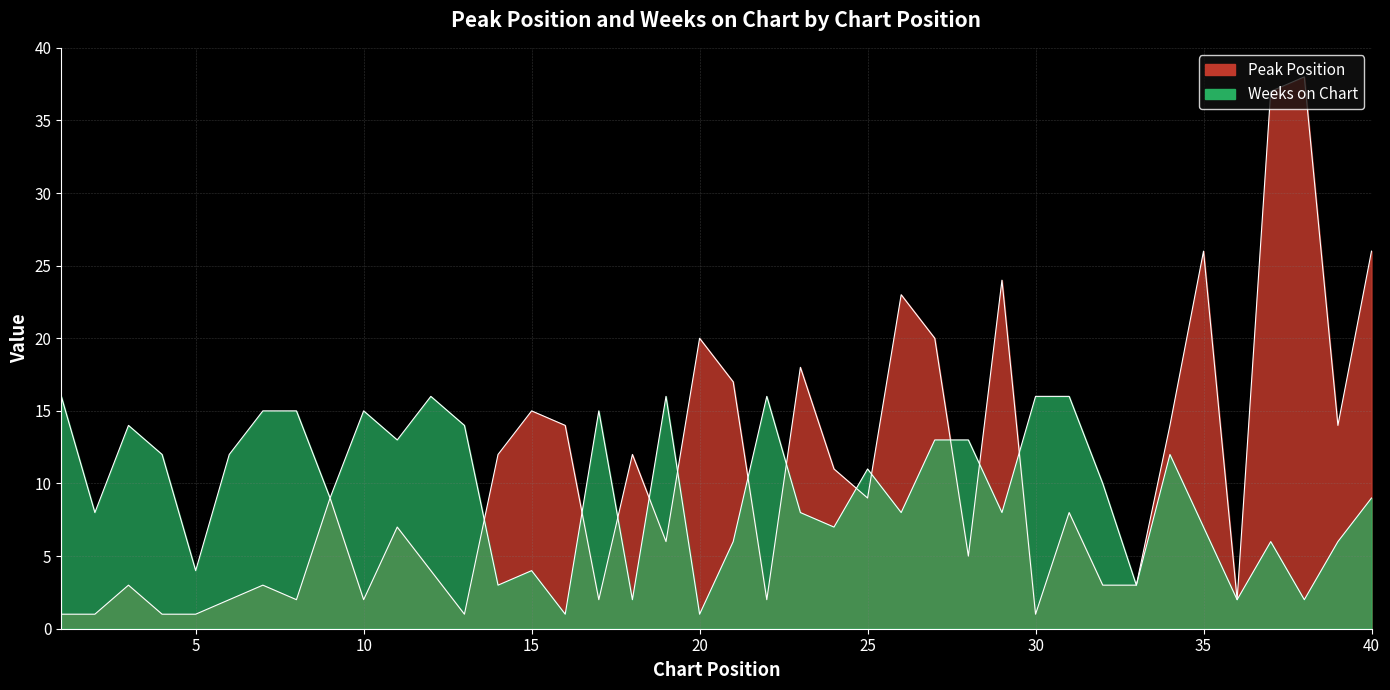

Where do Peak Position and Weeks on Chart first cross each other?

13 and 14